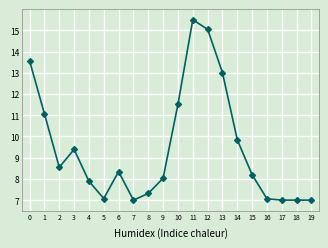

The value at 17 is 7.0. True or false?

True